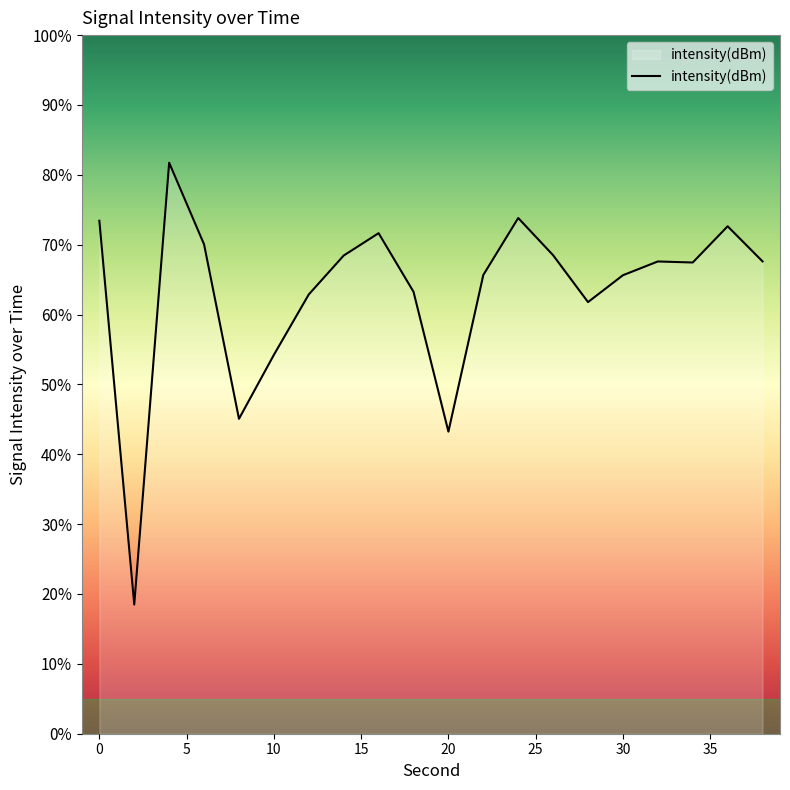

What is the greatest value displayed?

81.7